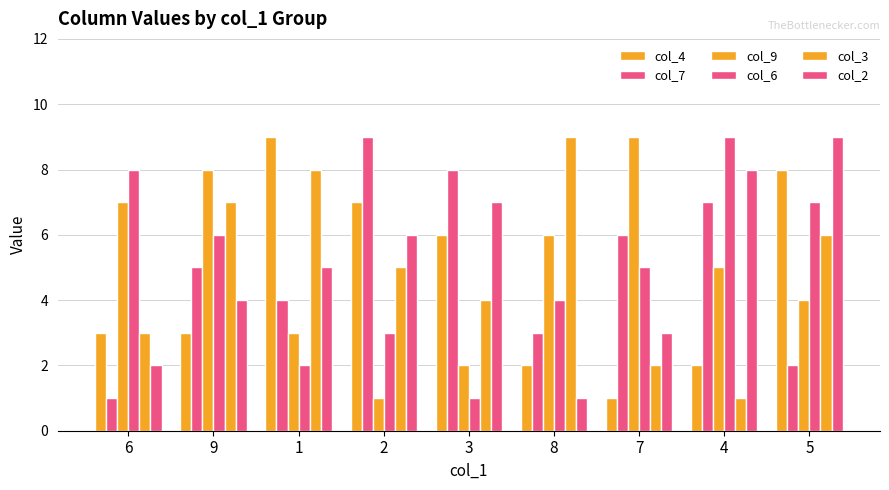

Rank the categories by col_3 value from lowest to highest.

4, 7, 6, 3, 2, 5, 9, 1, 8